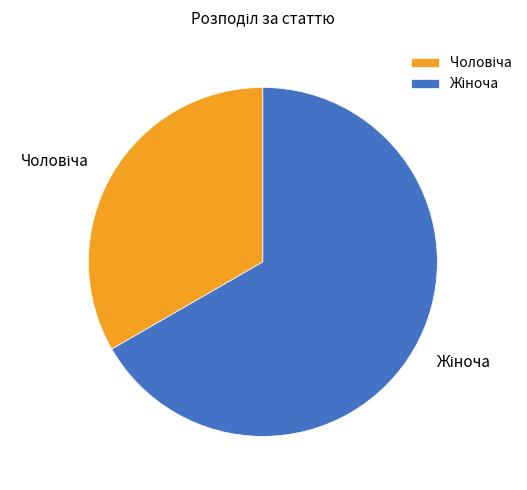

Does any single category account for the majority?

Yes